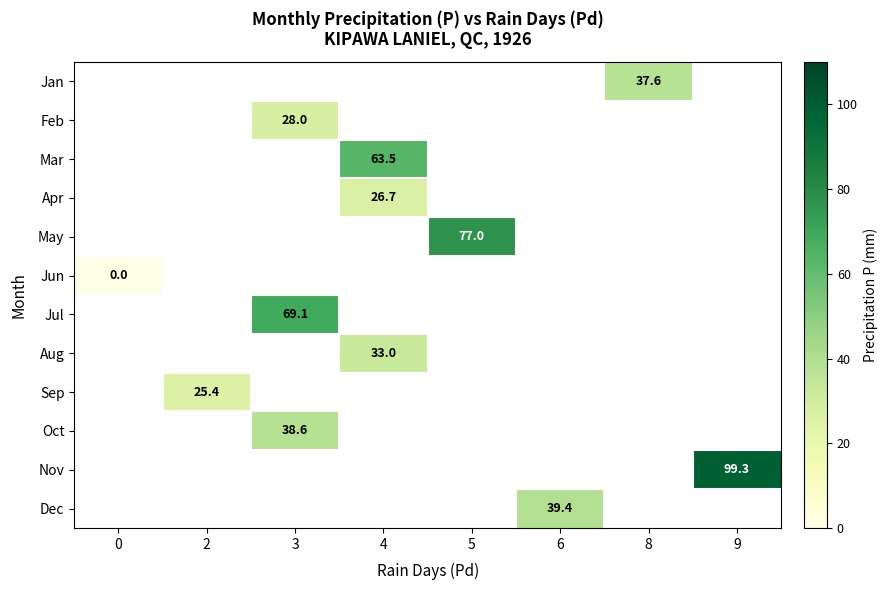

Is it true that Apr equals 26.7 at 4?

True